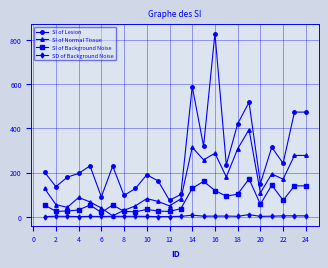

List the series in order of their peak value, highest first.

SI of Lesion, SI of Normal Tissue, SI of Background Noise, SD of Background Noise